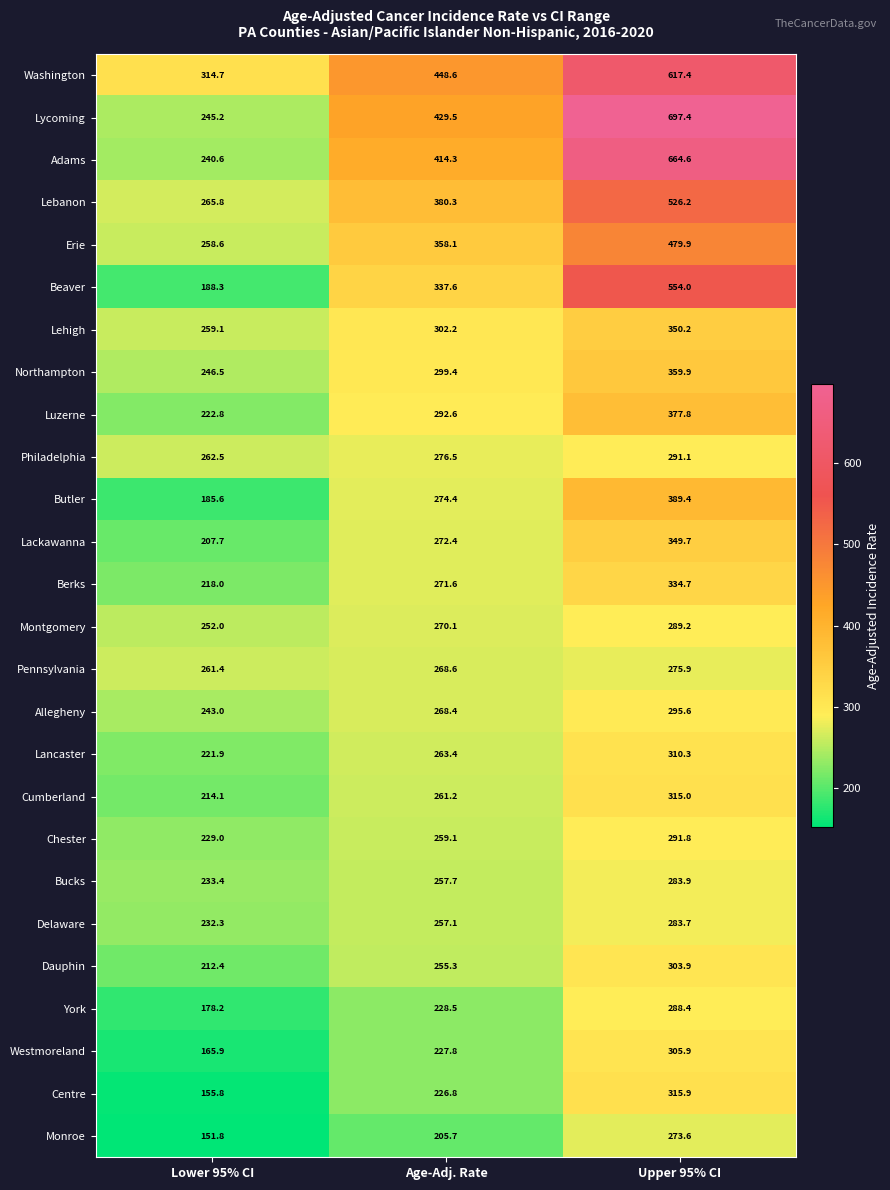

Count the number of data series in this chart.

26